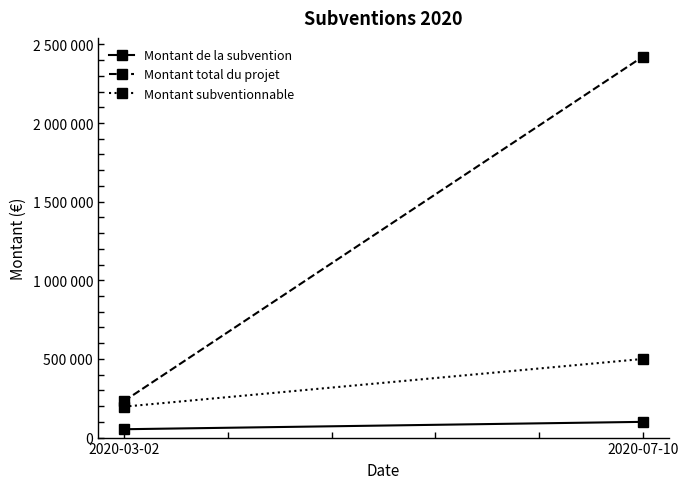

Is it true that Montant subventionnable equals 196560.0 at 2020-03-02?

True